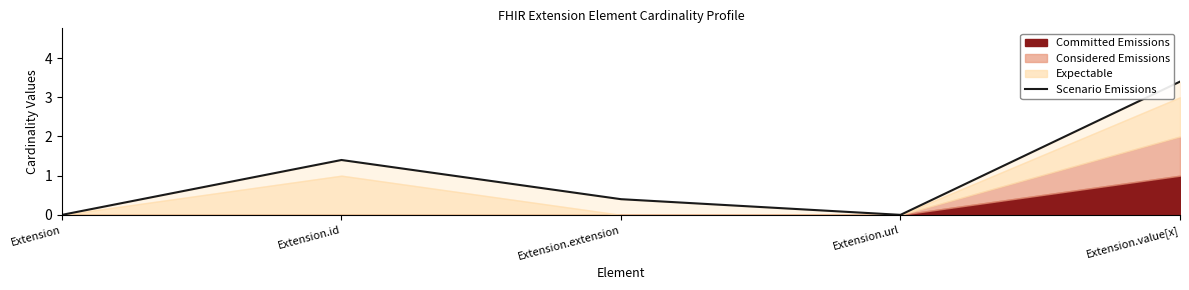

Is it true that the value at Extension.value[x] is 3.4?

True